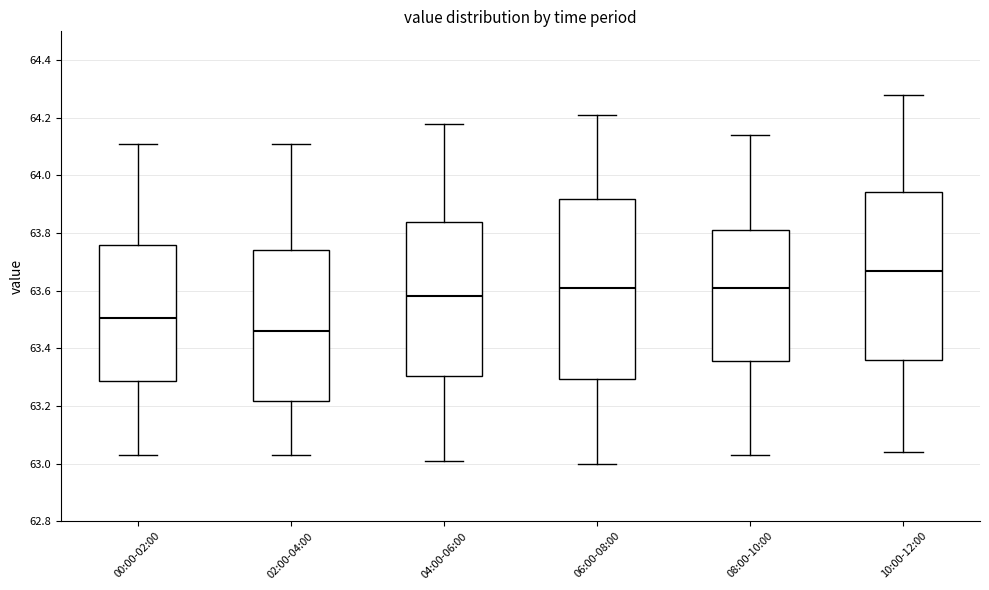

Reading left to right, transcribe this box plot: for each box, give where its median line is, the range the box spans, and where its two whiskers end, as read against the y-axis. The values are not printed on the chart, so give them approximately, as read against the axis.

00:00-02:00: median 63.50, box 63.28 to 63.76, whiskers 63.04 to 64.12
02:00-04:00: median 63.46, box 63.22 to 63.74, whiskers 63.04 to 64.12
04:00-06:00: median 63.58, box 63.30 to 63.84, whiskers 63.02 to 64.18
06:00-08:00: median 63.62, box 63.30 to 63.92, whiskers 63.00 to 64.22
08:00-10:00: median 63.62, box 63.36 to 63.82, whiskers 63.04 to 64.14
10:00-12:00: median 63.68, box 63.36 to 63.94, whiskers 63.04 to 64.28